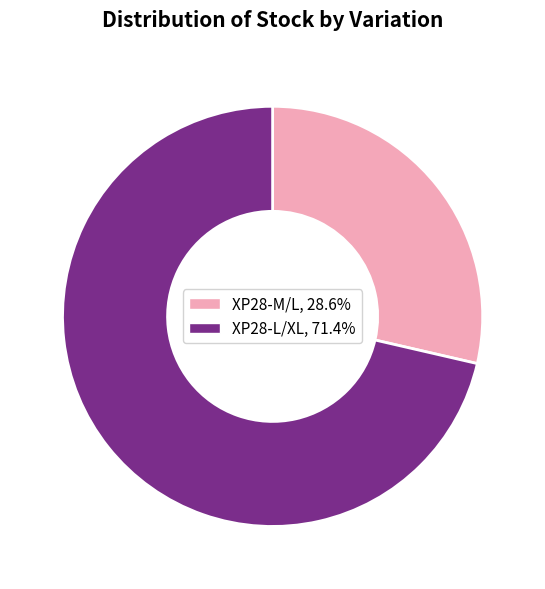

Combined, do XP28-M/L, 28.6% and XP28-L/XL, 71.4% account for over 50%?

Yes